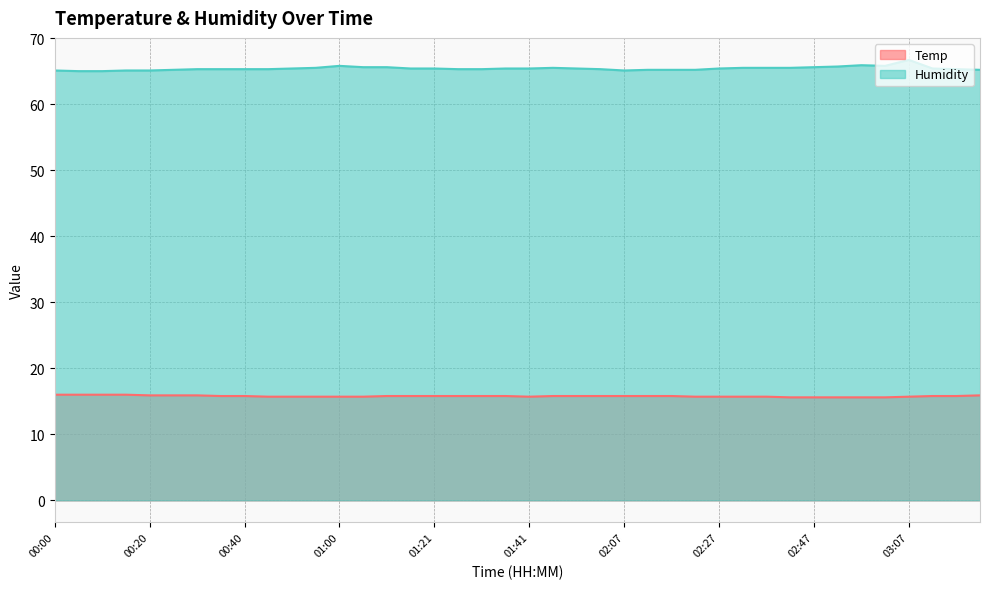

True or false: Humidity and Temp cross at least once.

False